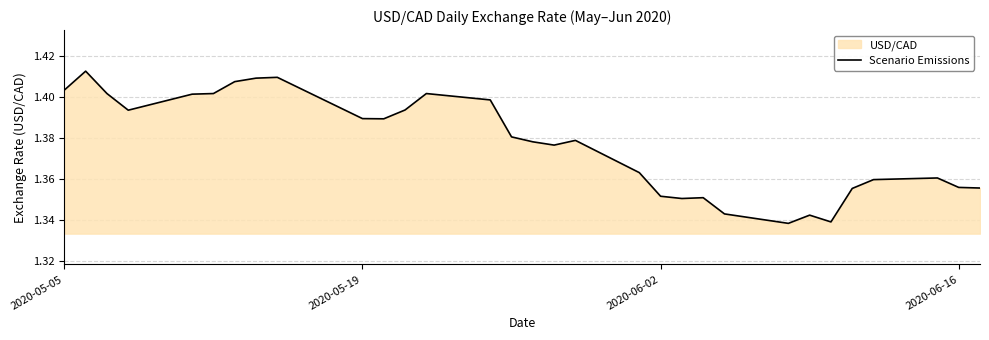

What is the greatest value displayed?

1.4